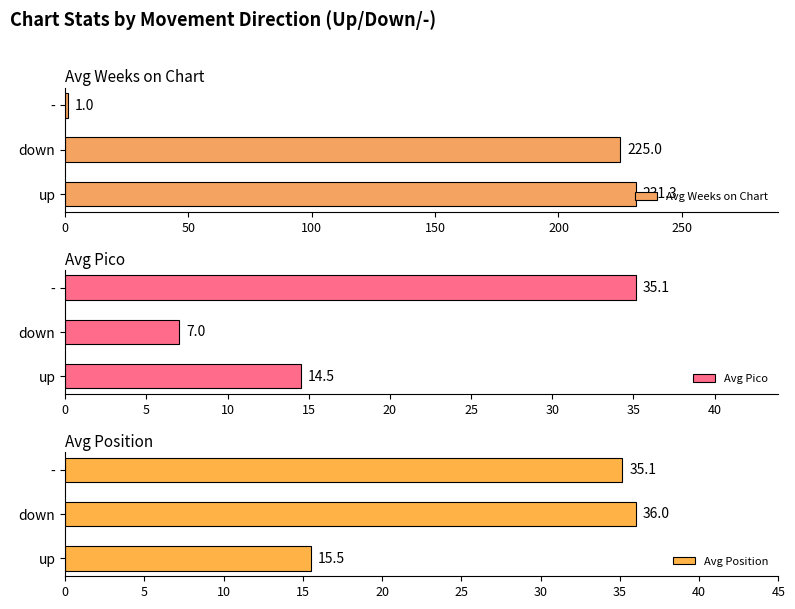

How many values in the Avg Pico series are below 14?

1